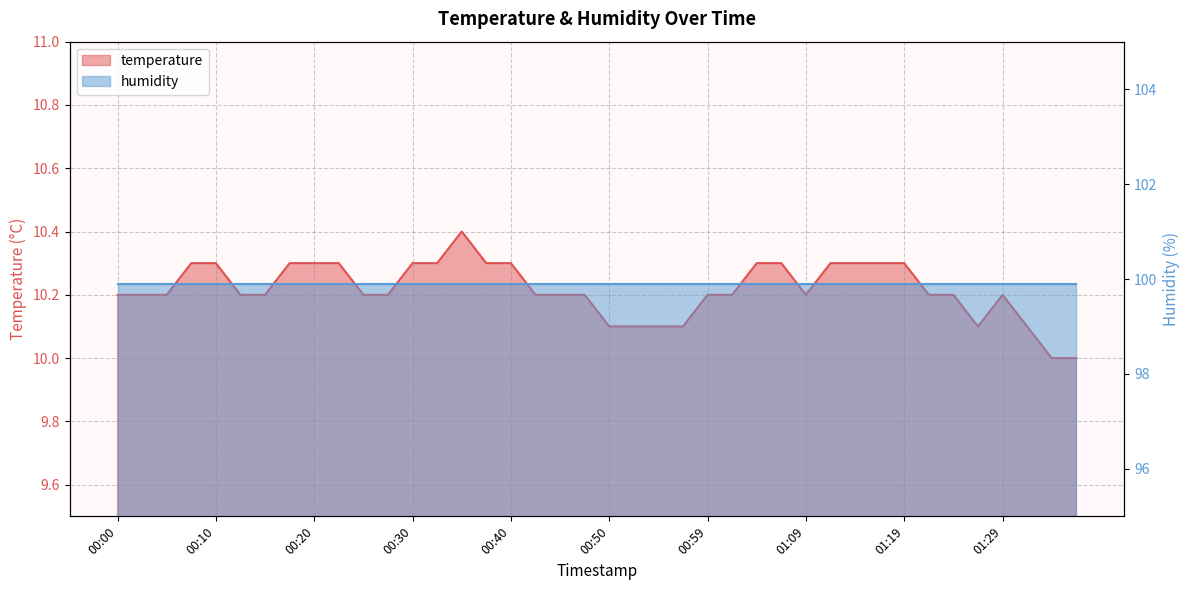

What is the maximum value shown in the chart?

10.4